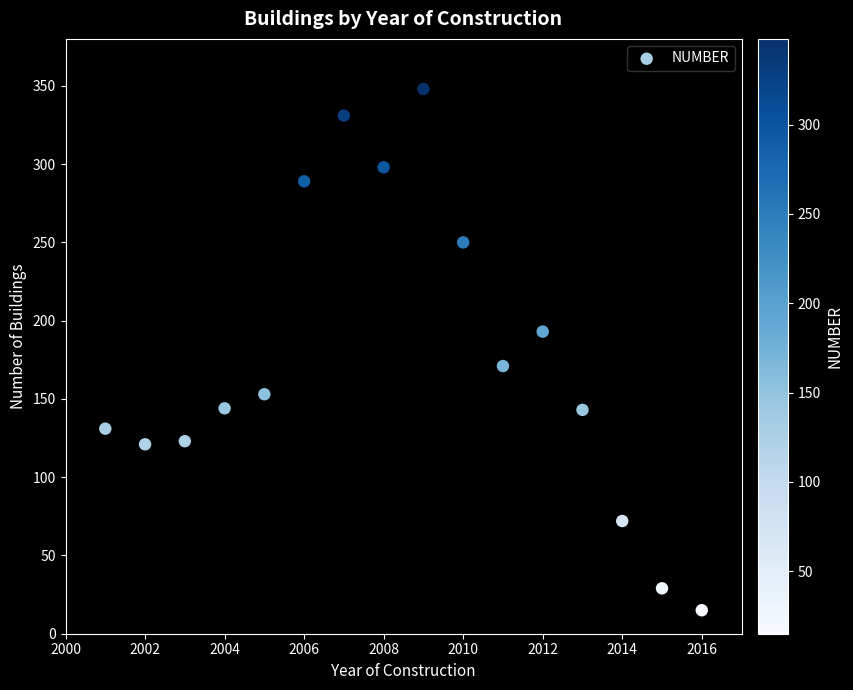

What is the range of X values (max minus min)?

15